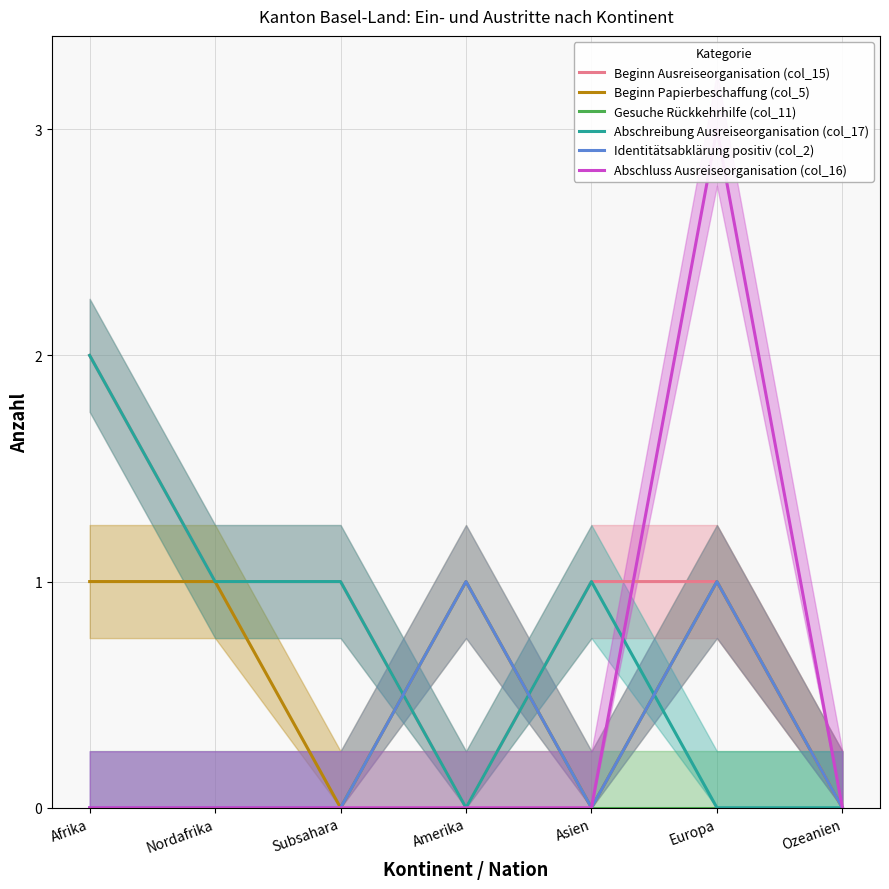

Rank the series by their maximum value, from lowest to highest.

Gesuche Rückkehrhilfe (col_11), Beginn Papierbeschaffung (col_5), Identitätsabklärung positiv (col_2), Beginn Ausreiseorganisation (col_15), Abschreibung Ausreiseorganisation (col_17), Abschluss Ausreiseorganisation (col_16)